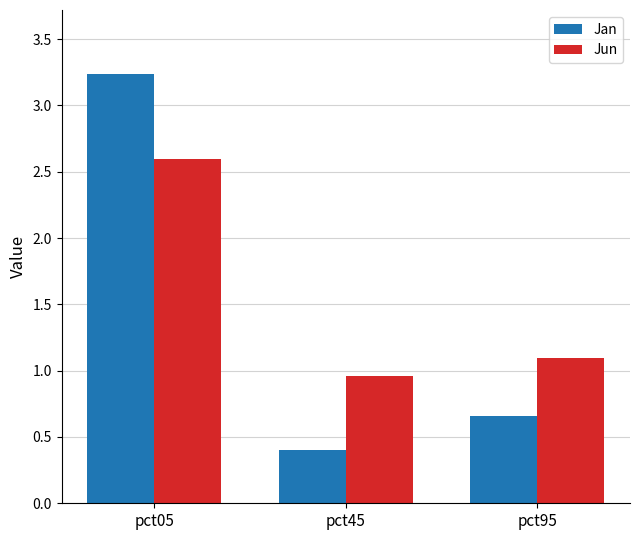

List the labels in order of Jun value, largest first.

pct05, pct95, pct45